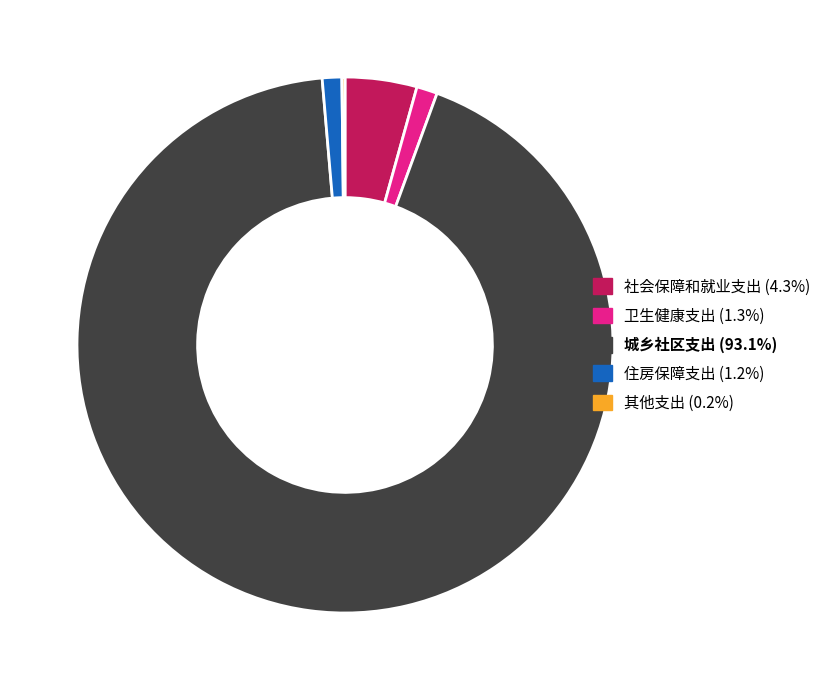

What is the largest slice in the pie chart?

城乡社区支出